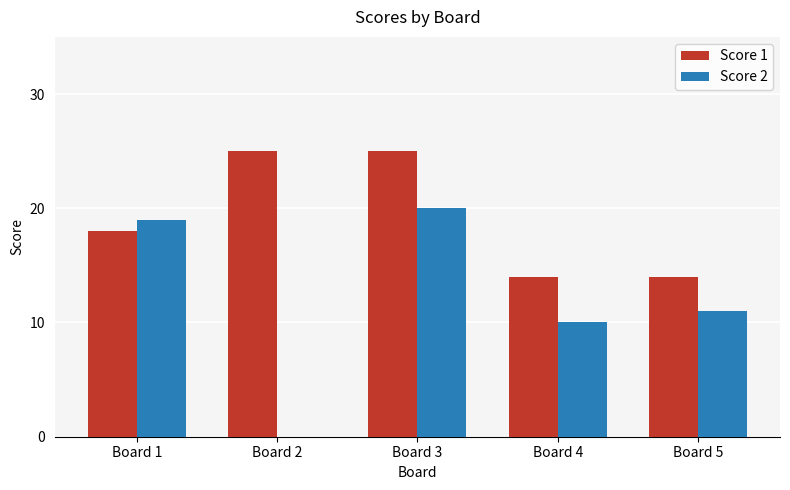

True or false: Score 1 has a value of 25 at Board 3.

True